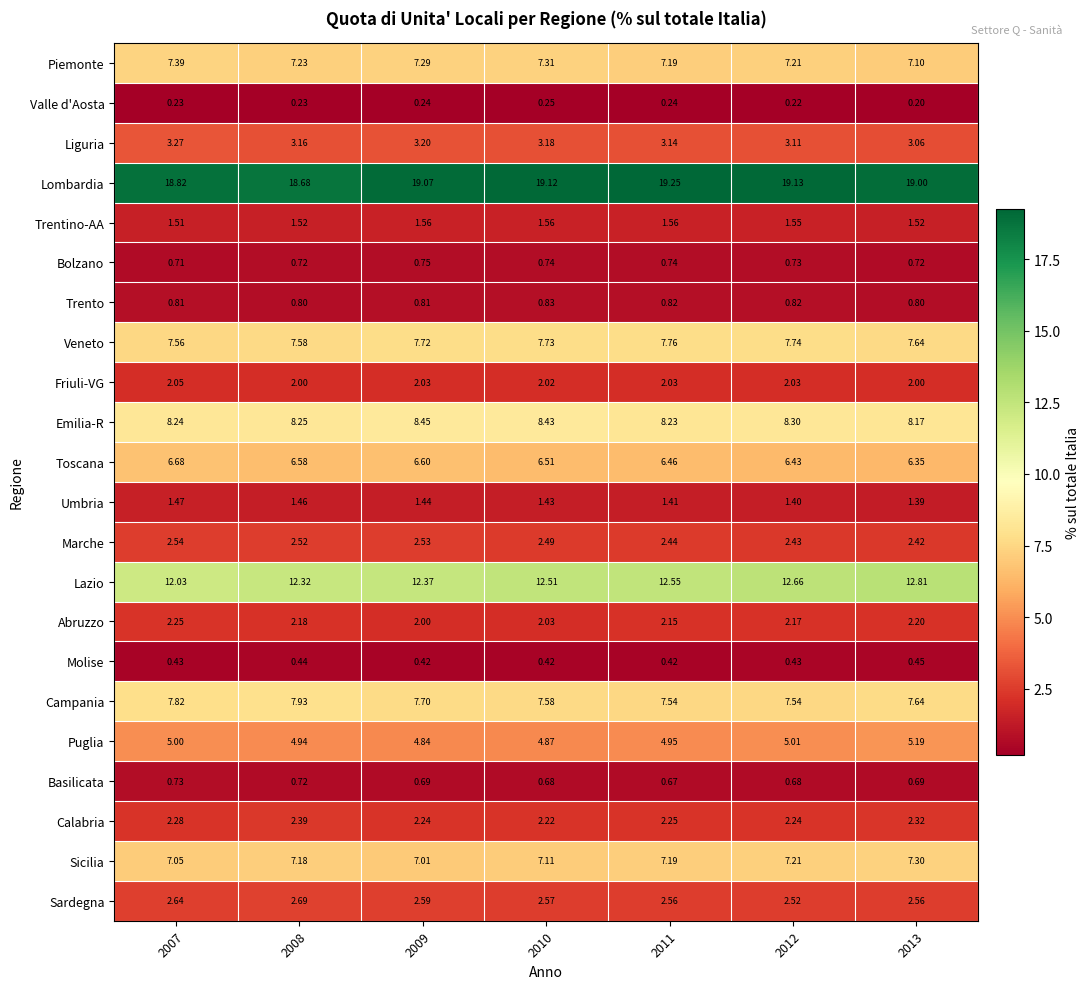

Is the value of Lazio at 2010 greater than the value of Calabria at 2008?

Yes